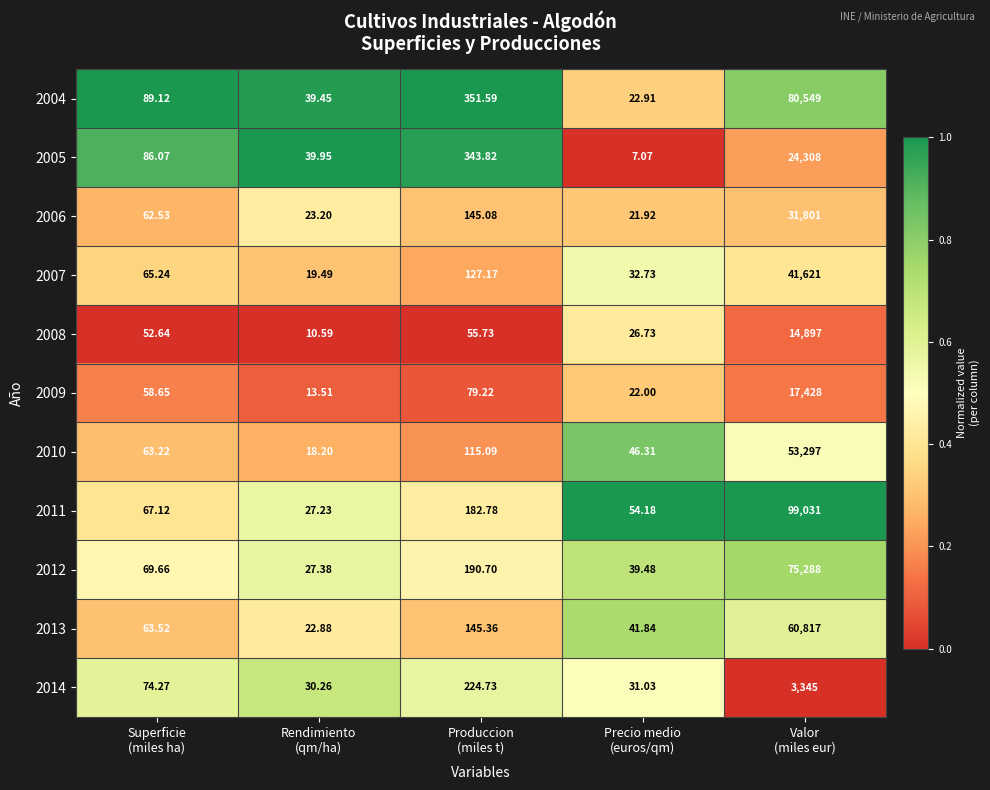

Which series has the largest range (max minus min)?

2011